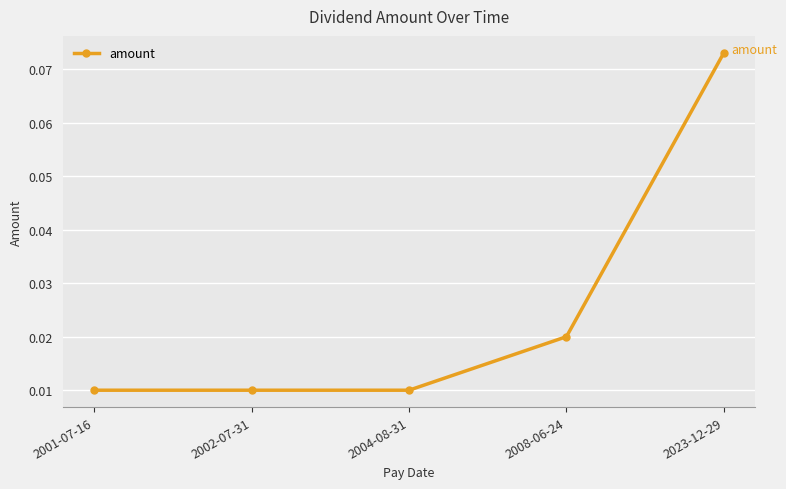

What is the change in value from 2004-08-31 to 2023-12-29?

+0.1